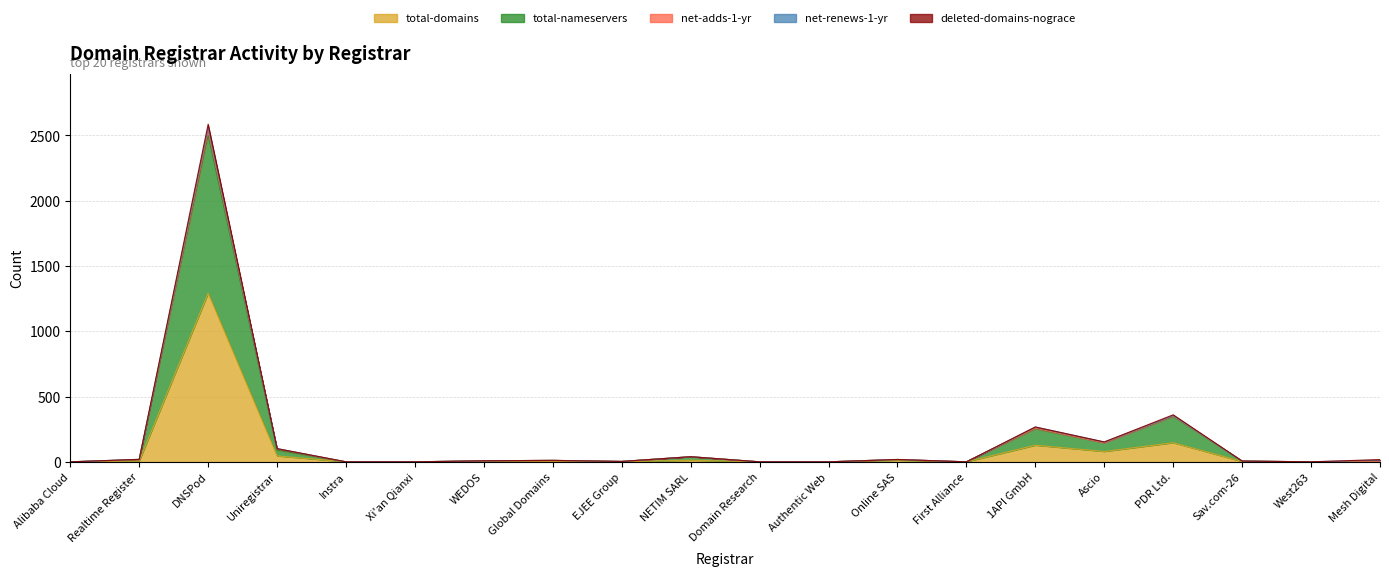

Does the chart display data point markers on the line(s)?

No